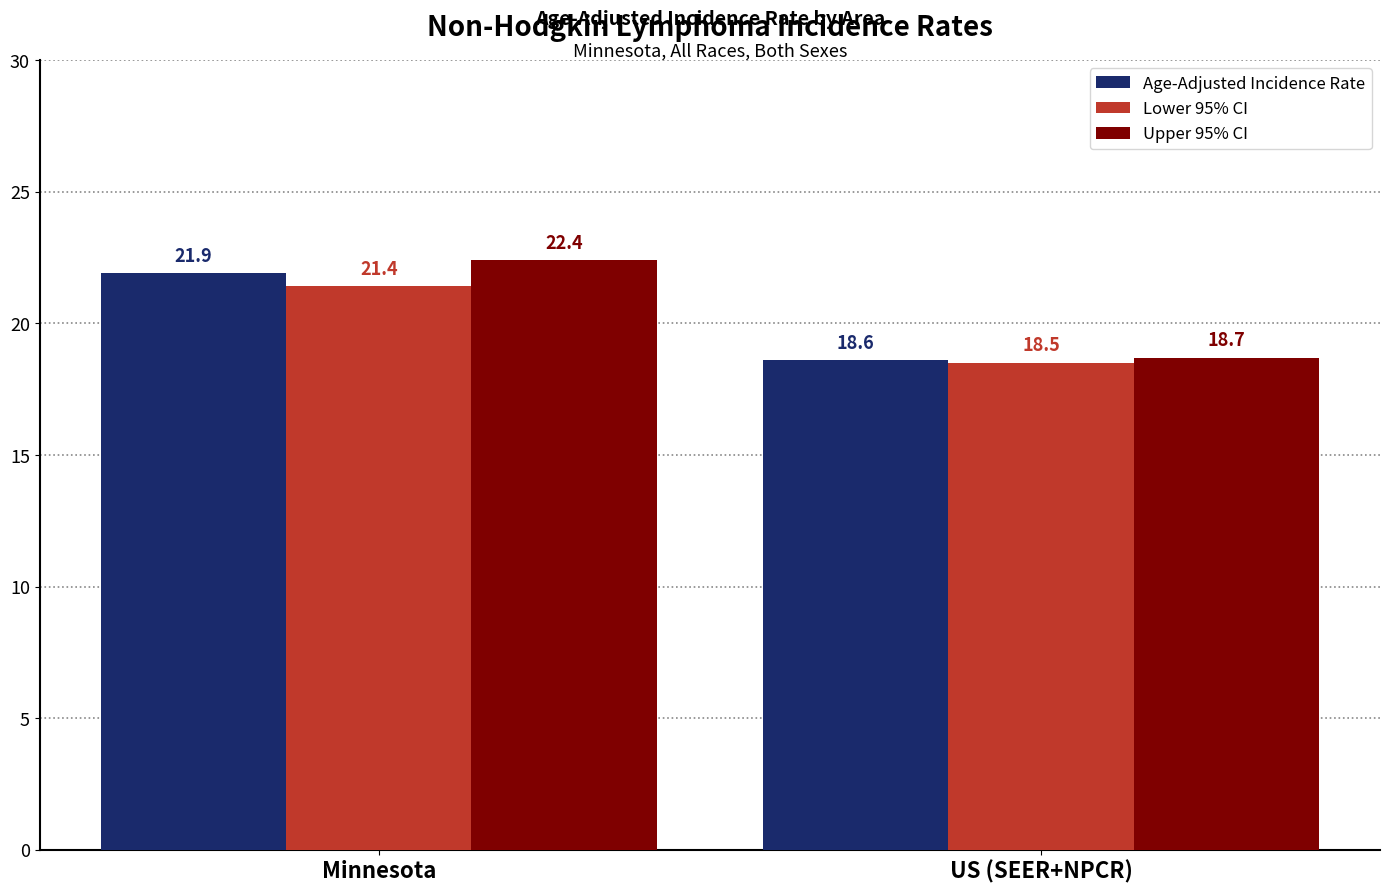

Where is Age-Adjusted Incidence Rate nearest to the value 20?

US (SEER+NPCR)